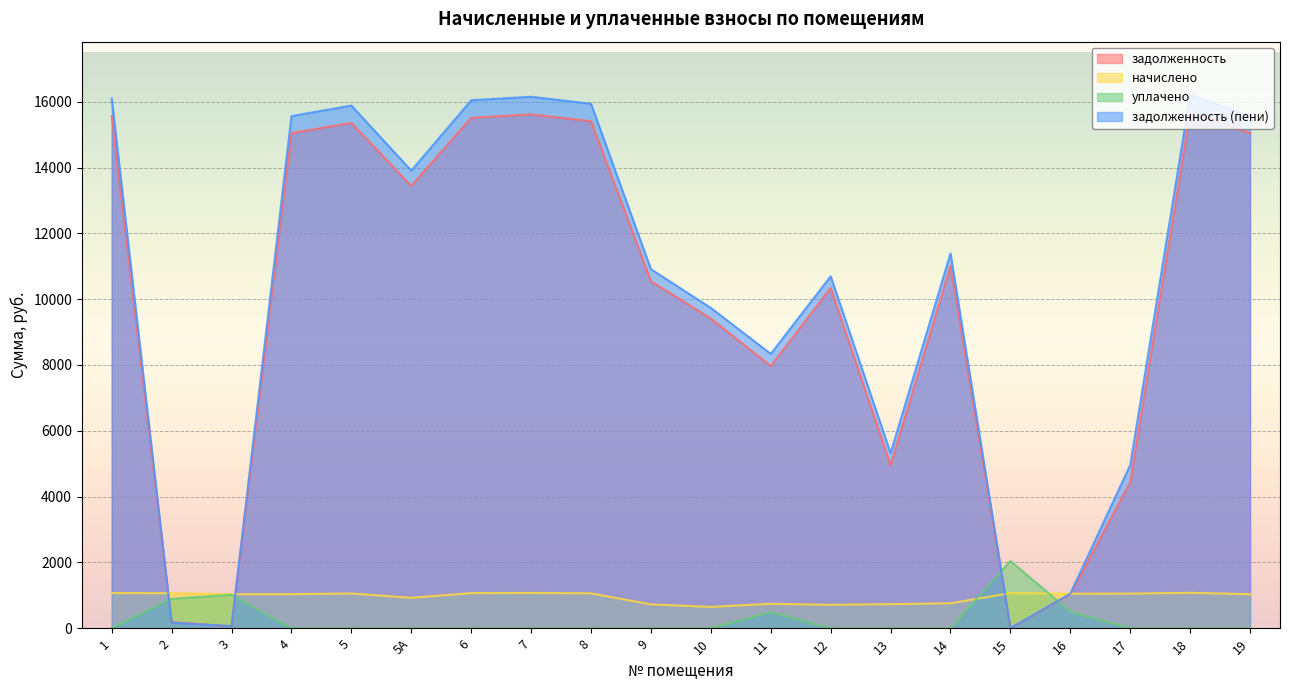

List the series in order of their peak value, lowest first.

начислено, уплачено, задолженность, задолженность (пени)